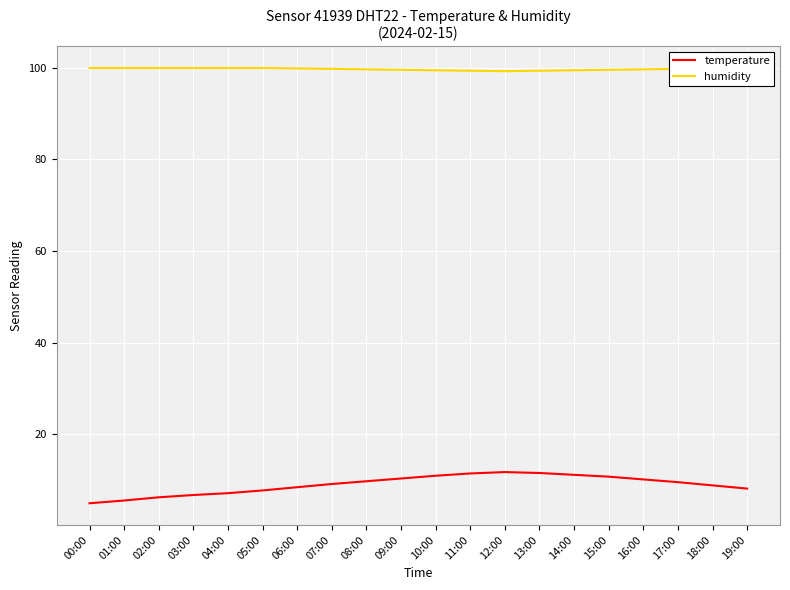

True or false: temperature and humidity intersect in this chart.

False